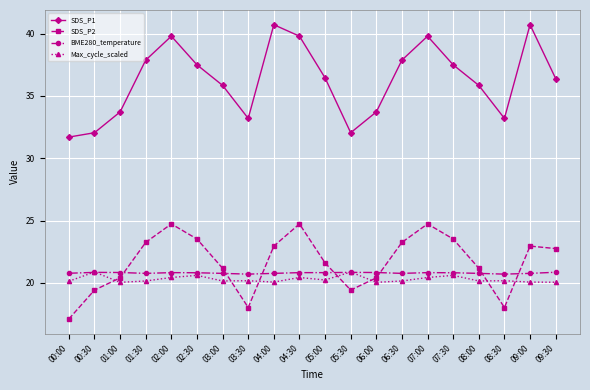

What is the value of the SDS_P1 point at the 7th from the left?

35.9